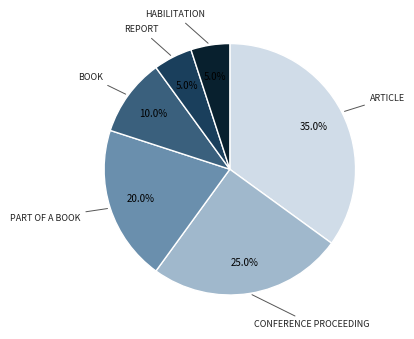

Is there a majority slice in this chart?

No